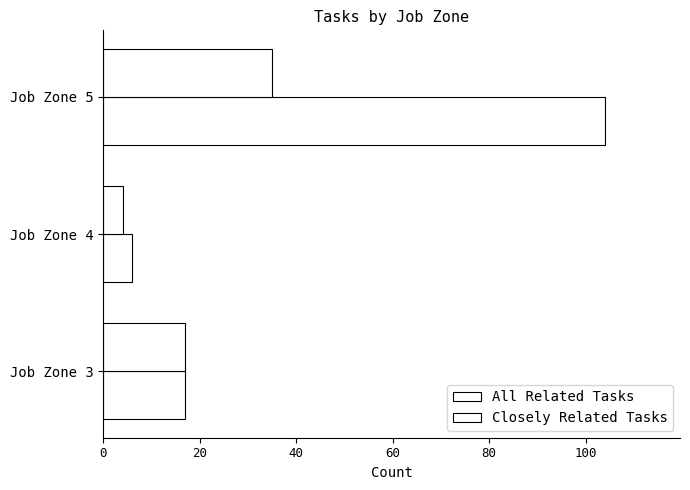

How many data points in Closely Related Tasks are less than 17?

1